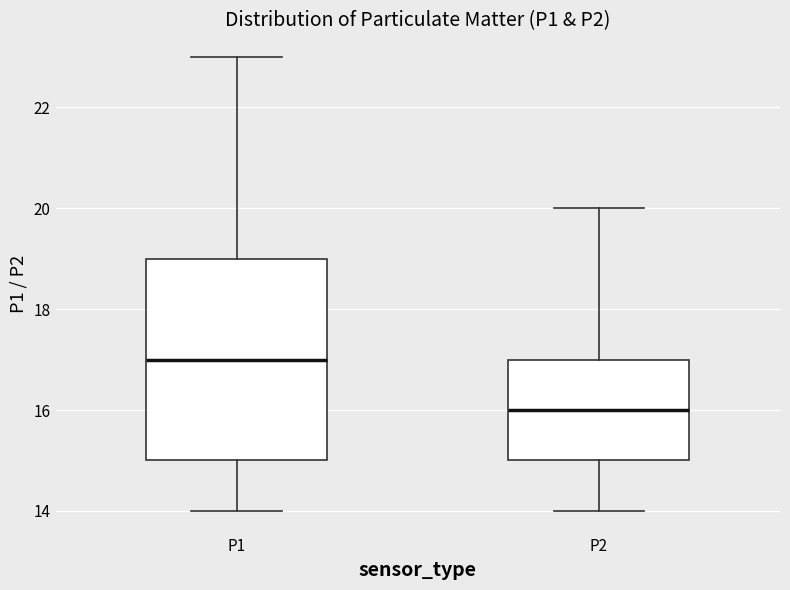

Where is the upper edge of the box for P1 on the y-axis? The values are not printed on the chart, so give them approximately, as read against the axis.

19